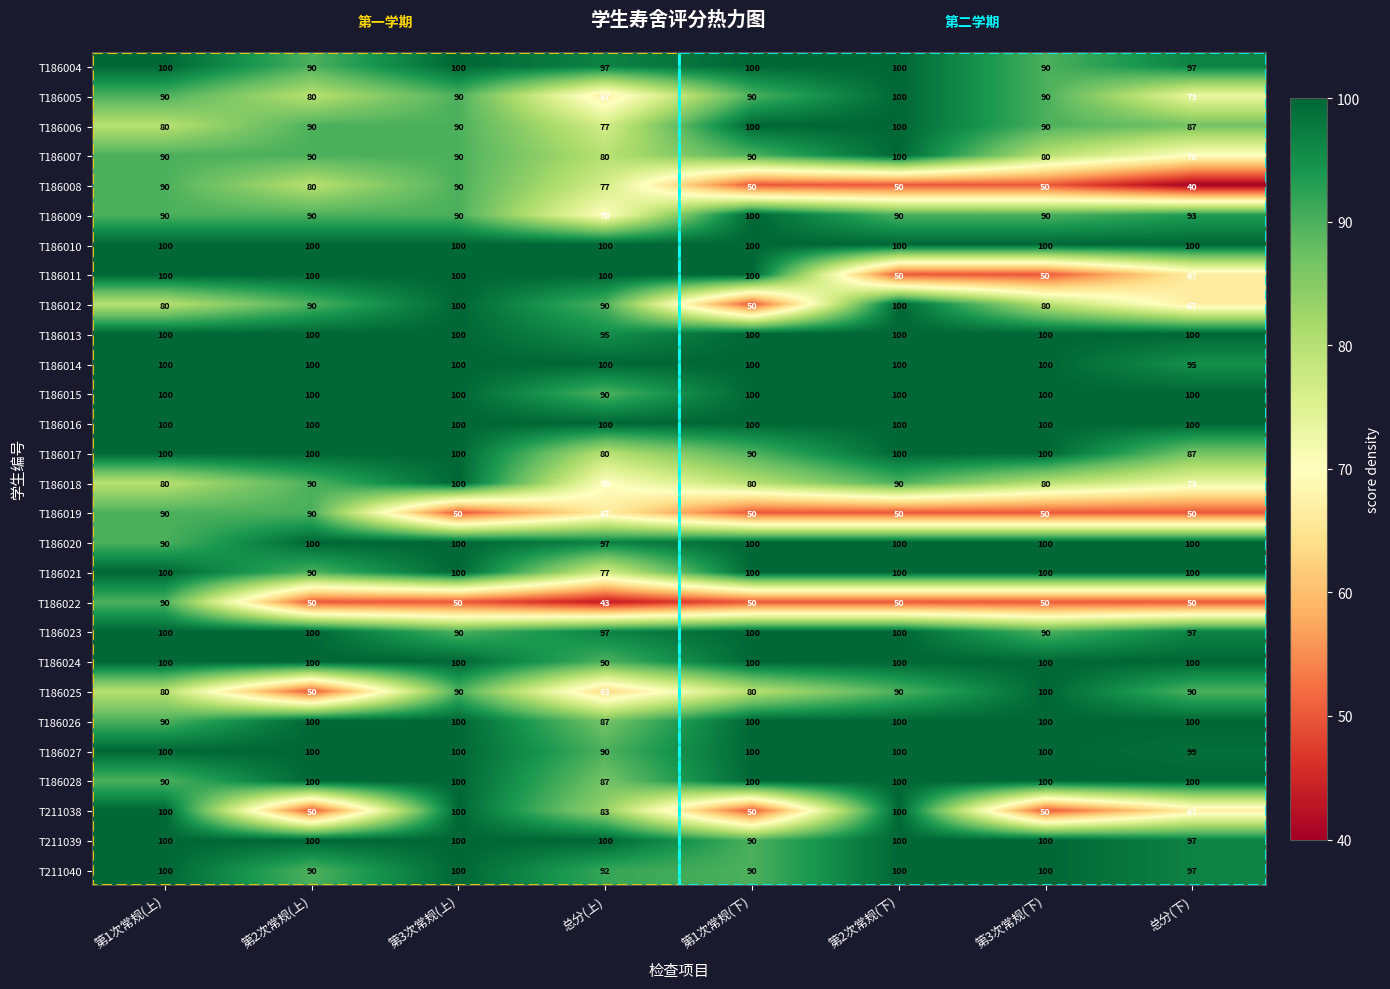

What is the average value of the T186014 series?

99